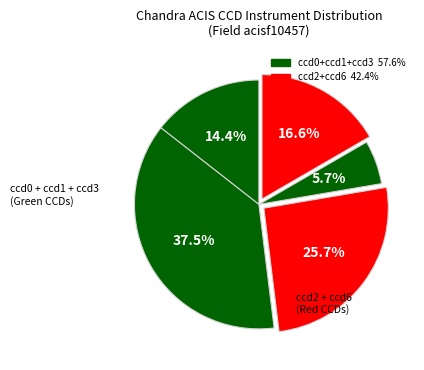

Is there a majority slice in this chart?

No